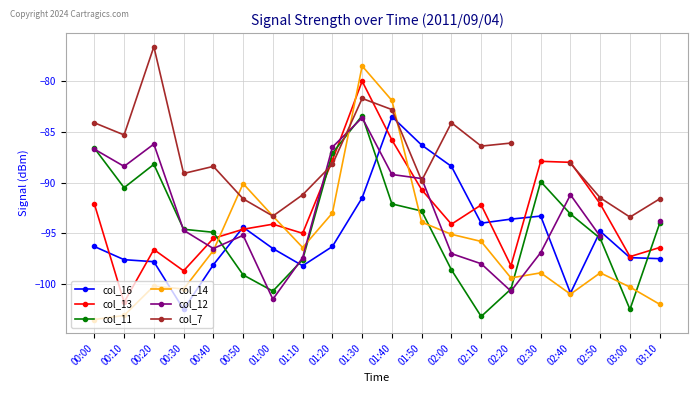

What is the label of the 13th point from the right?

01:10